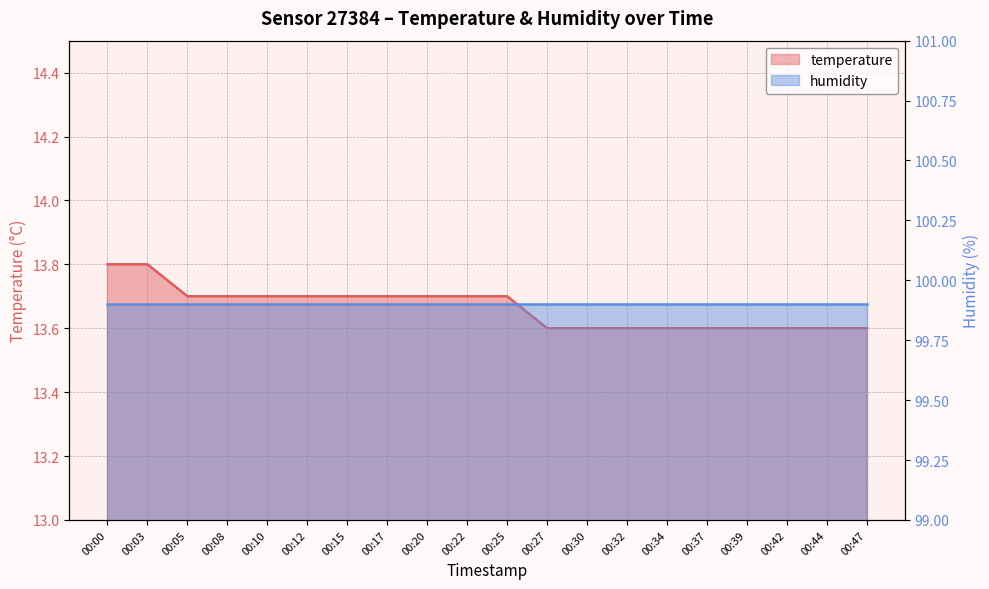

What is the value of the 15th point from the left?

13.6